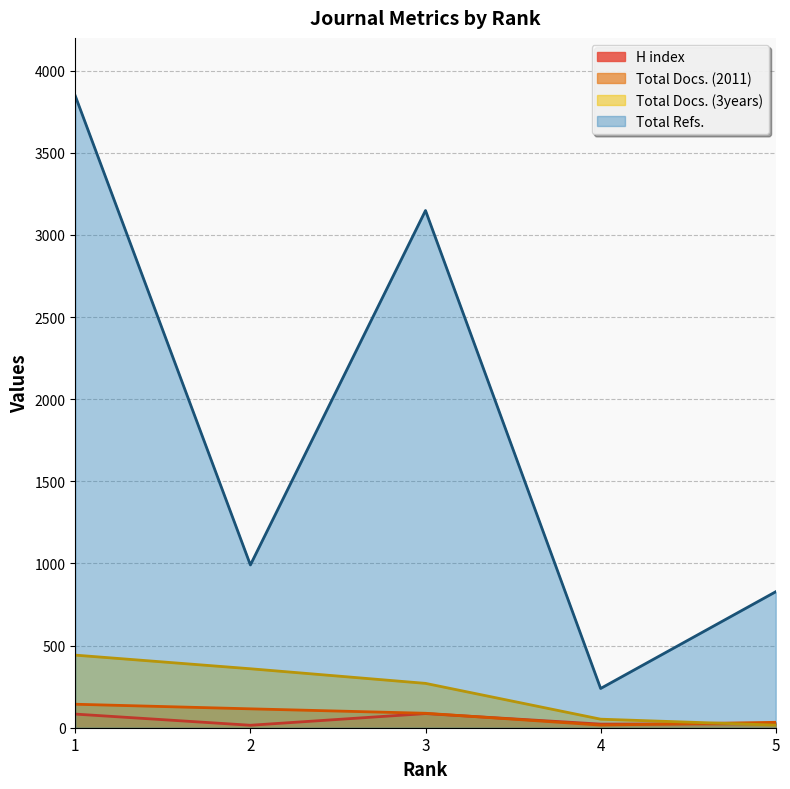

Rank the series by their maximum value, from lowest to highest.

H index, Total Docs. (2011), Total Docs. (3years), Total Refs.